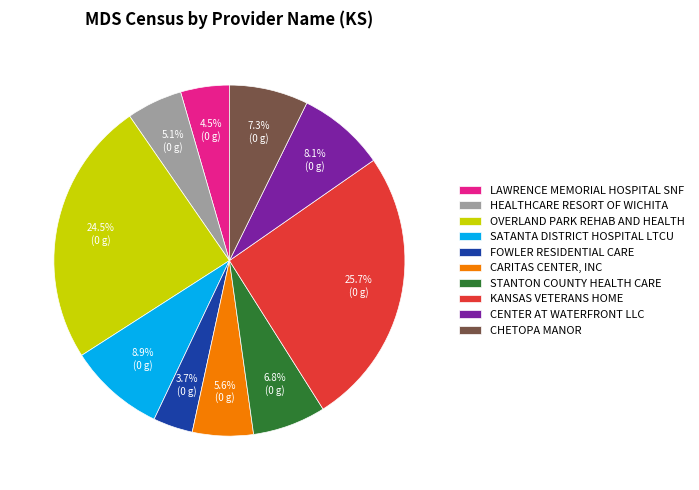

To the nearest percent, what is the difference between the largest and smallest slice percentages?

22%